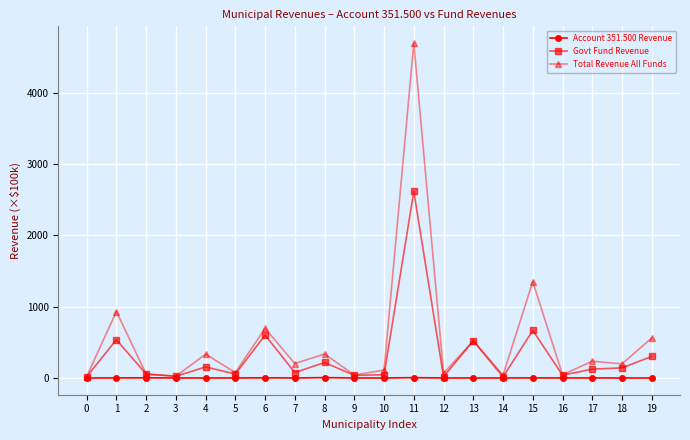

What is the greatest value displayed?

4694.5